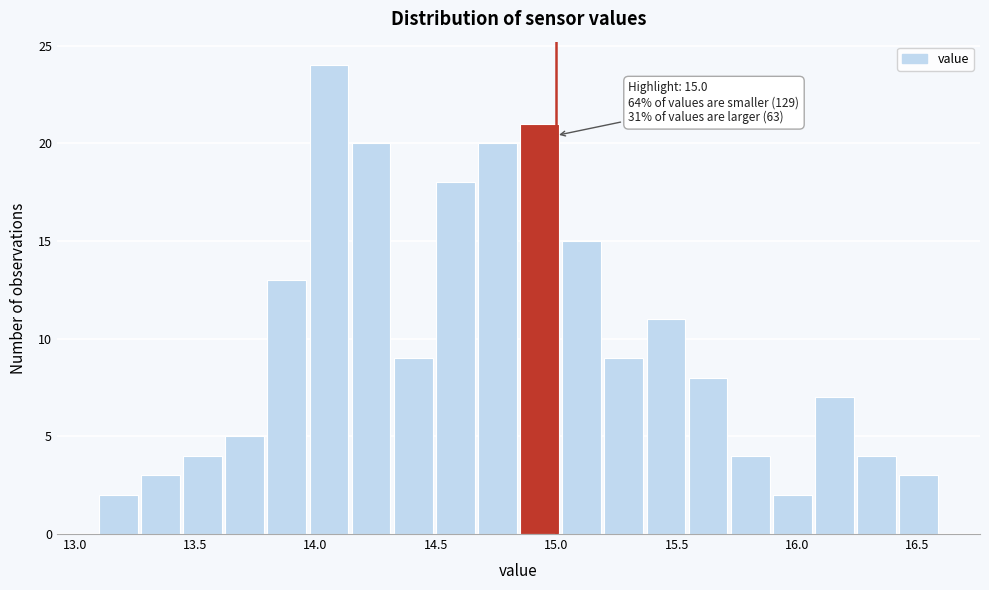

Read against the x-axis, roughly where is the centre of the tallest bar?

14.05